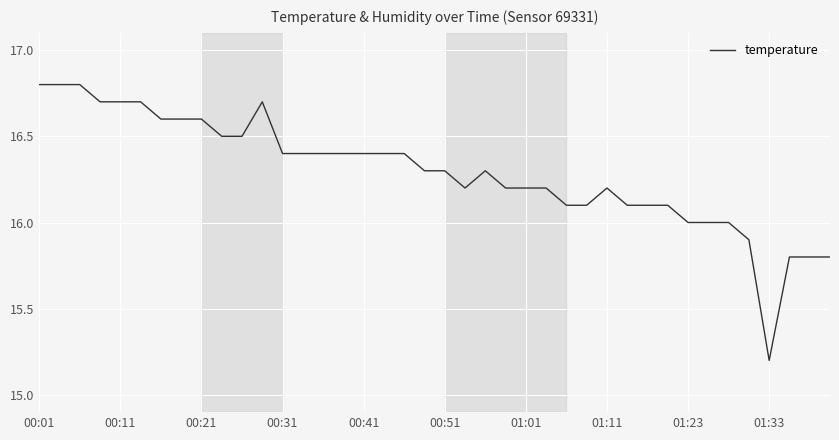

How many lines are shown in the chart?

1